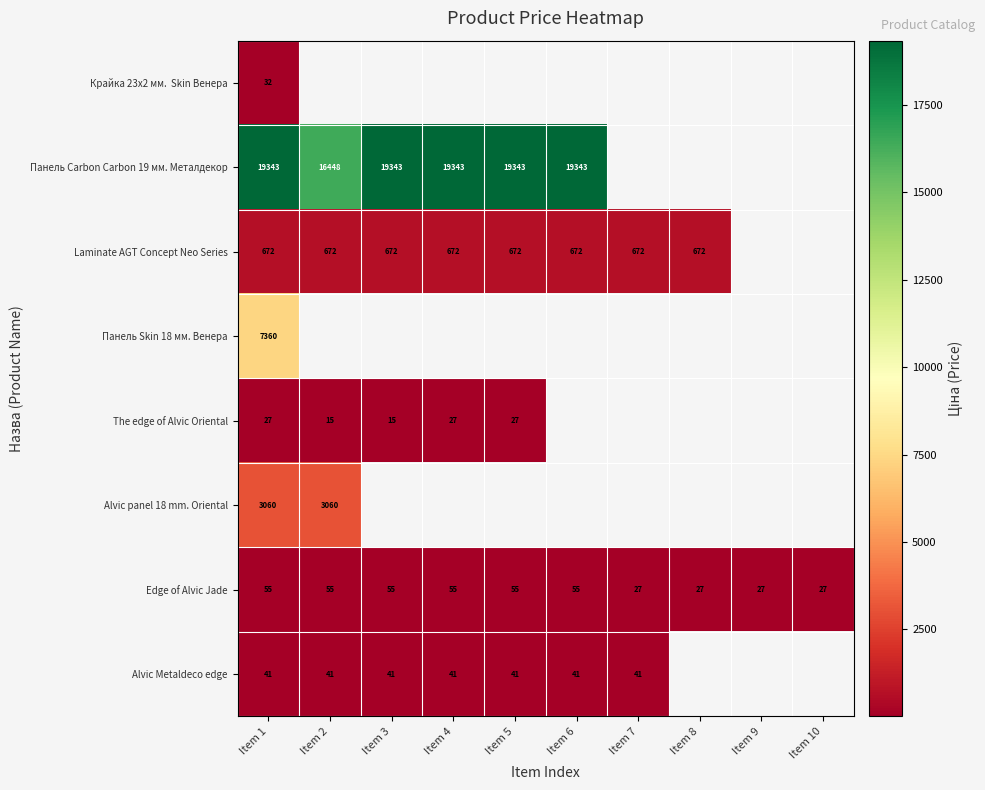

What is the smallest value displayed?

15.4